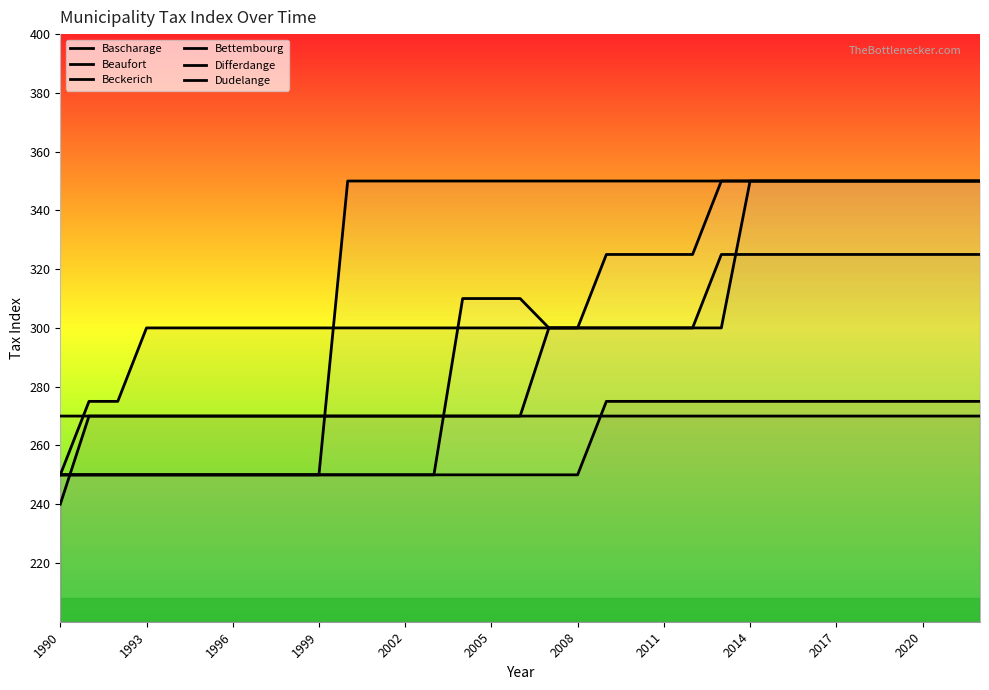

True or false: Differdange and Dudelange cross at least once.

False